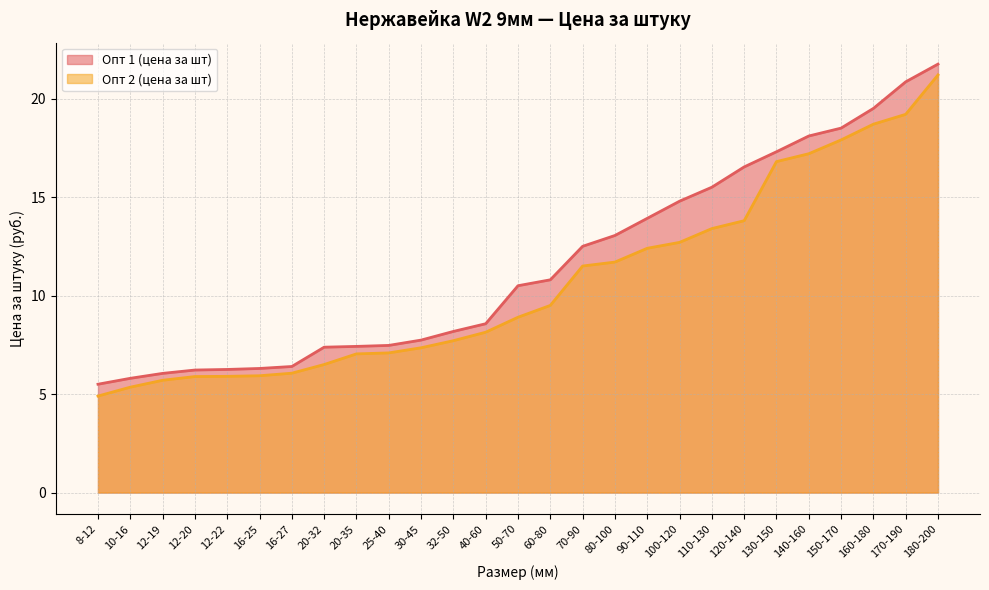

True or false: Опт 2 (цена за шт) has more than 1 interior local peaks.

False